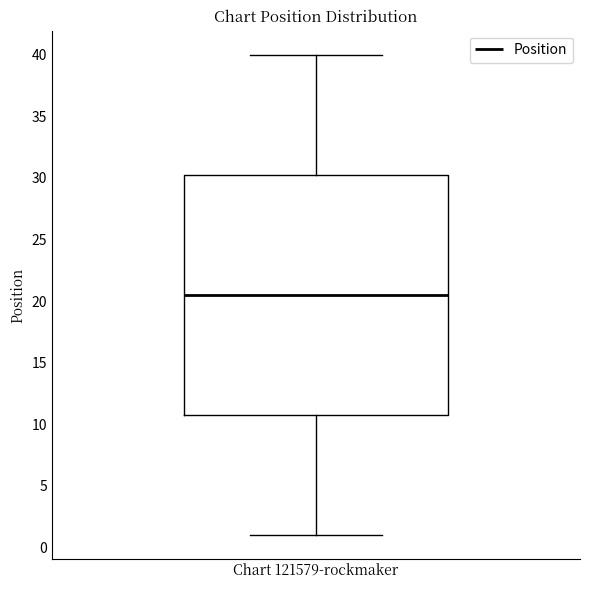

Transcribe this box plot: give where the median line is, the range the box spans, and where the two whiskers end, as read against the y-axis. The values are not printed on the chart, so give them approximately, as read against the axis.

median 20.5, box 11.0 to 30.5, whiskers 1.0 to 40.0